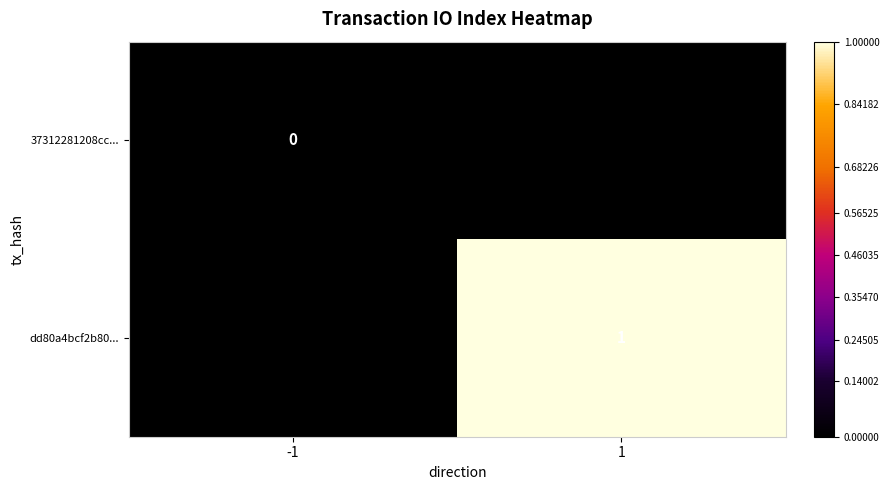

Which label corresponds to the largest value in the chart?

1